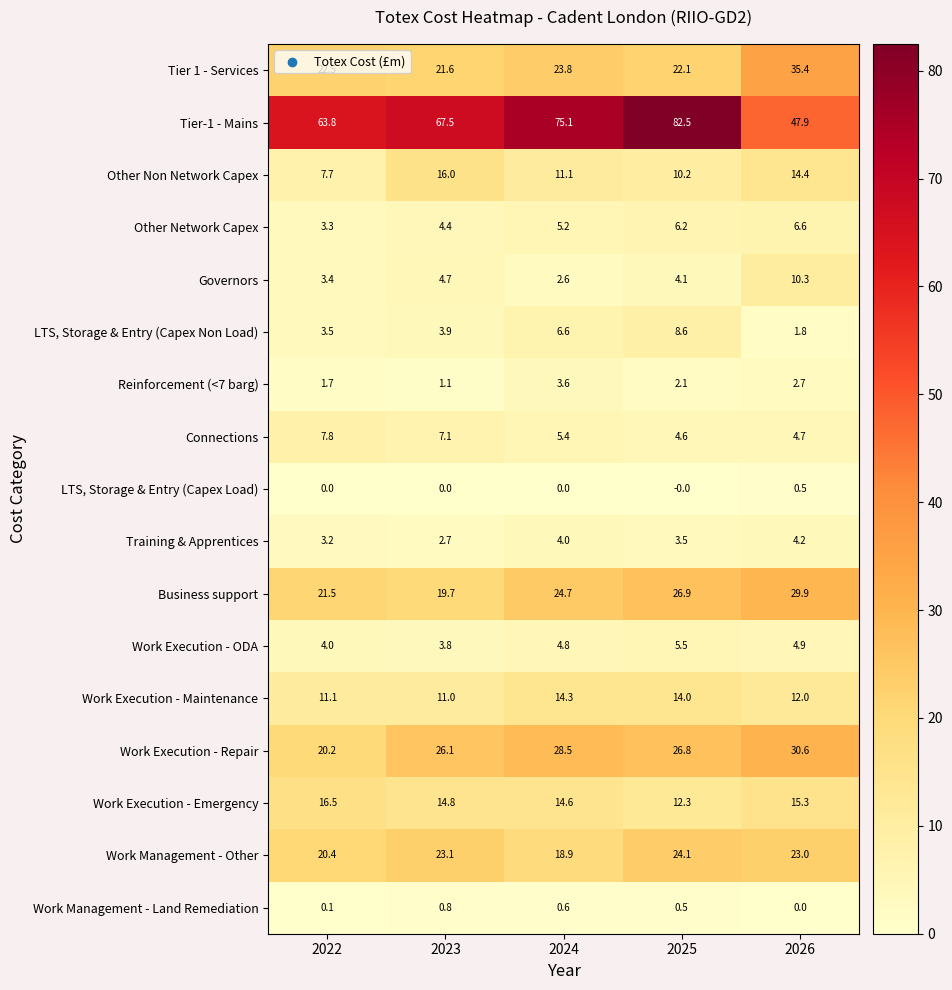

What is the spread (max minus min) of values at 2022?

63.8